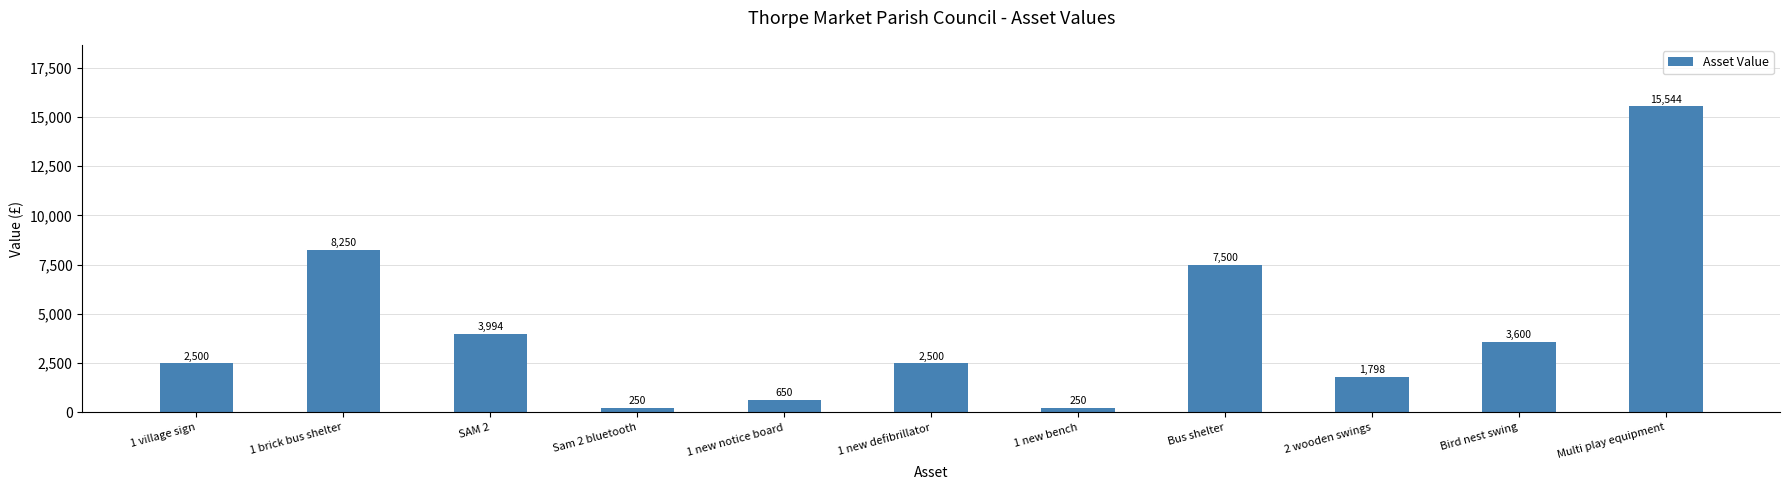

True or false: the data shows 11596 at Bus shelter.

False